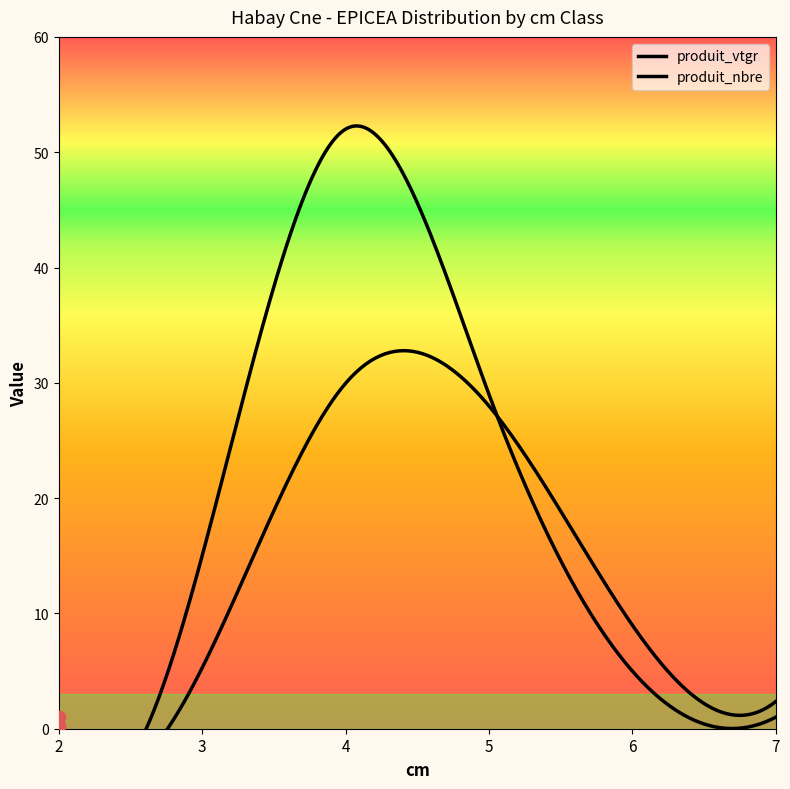

Which series reaches the minimum Y coordinate?

produit_vtgr